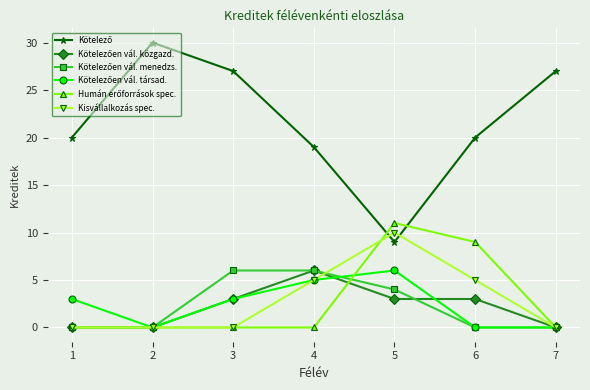

True or false: Kisvállalkozás spec. has more than 2 interior local peaks.

False